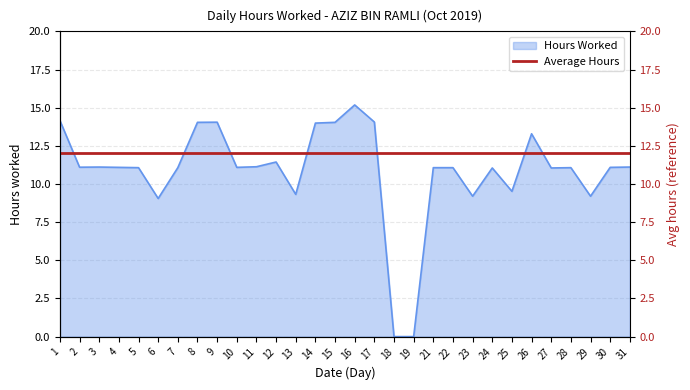

Which category has the highest value across all series?

16